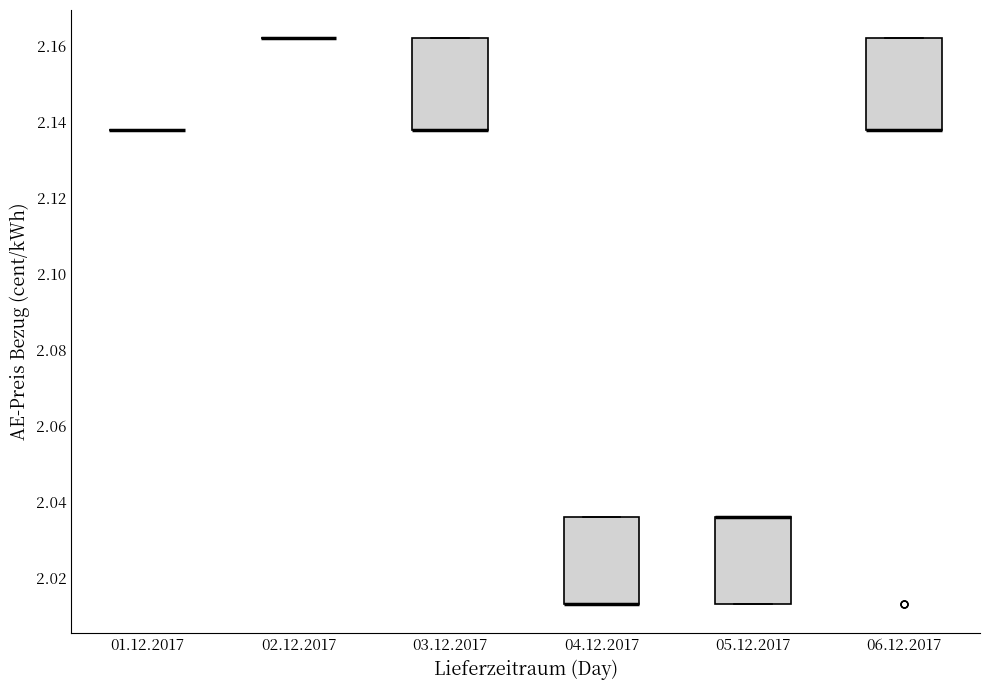

Reading left to right, transcribe this box plot: for each box, give where its median line is, the range the box spans, and where its two whiskers end, as read against the y-axis. The values are not printed on the chart, so give them approximately, as read against the axis.

01.12.2017: box collapsed to a line at 2.138, whiskers 2.138 to 2.138
02.12.2017: box collapsed to a line at 2.162, whiskers 2.162 to 2.162
03.12.2017: median 2.138 (drawn on the box's lower edge), box 2.138 to 2.162, whiskers 2.138 to 2.162
04.12.2017: median 2.014 (drawn on the box's lower edge), box 2.014 to 2.036, whiskers 2.014 to 2.036
05.12.2017: median 2.036 (drawn on the box's upper edge), box 2.014 to 2.036, whiskers 2.014 to 2.036
06.12.2017: median 2.138 (drawn on the box's lower edge), box 2.138 to 2.162, whiskers 2.138 to 2.162